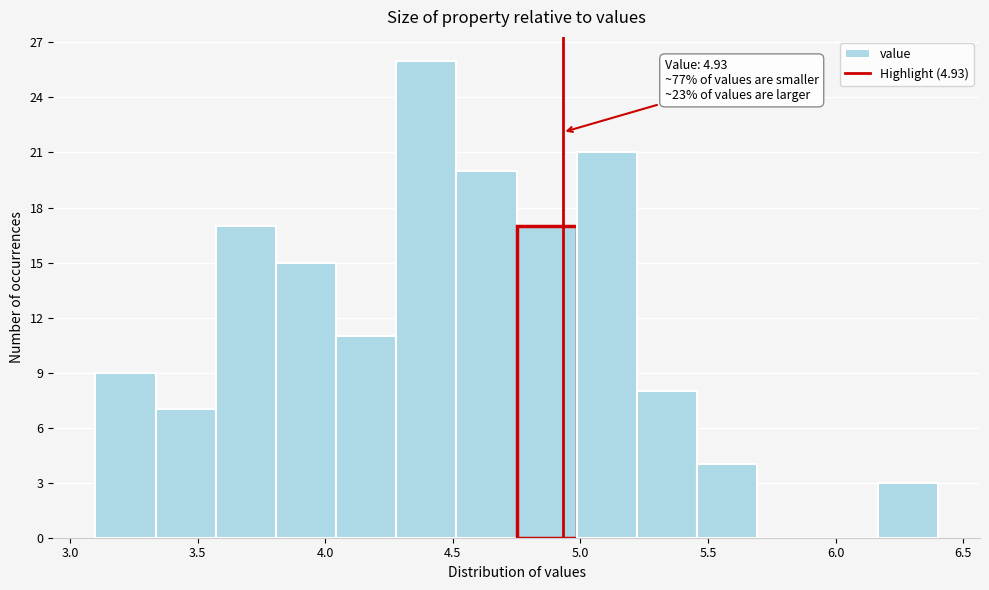

Over which range of the x-axis is the bar tallest?

4.30 to 4.50